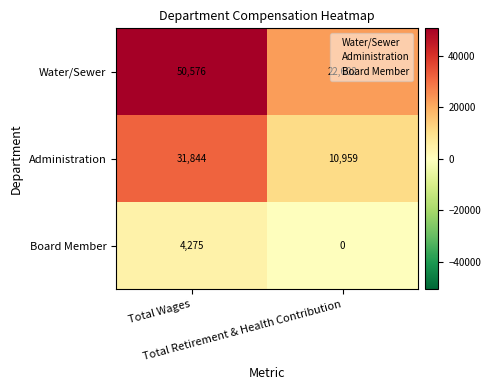

Which series has the largest total across all categories?

Water/Sewer